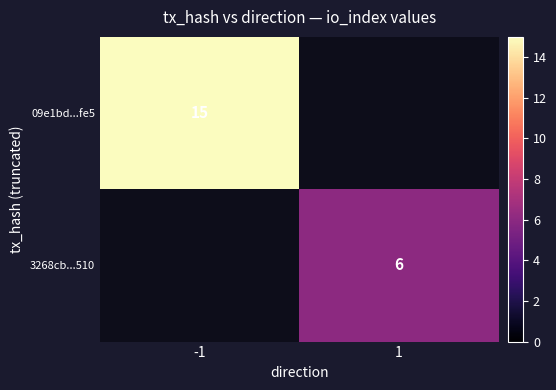

Count the number of categories in the chart.

2